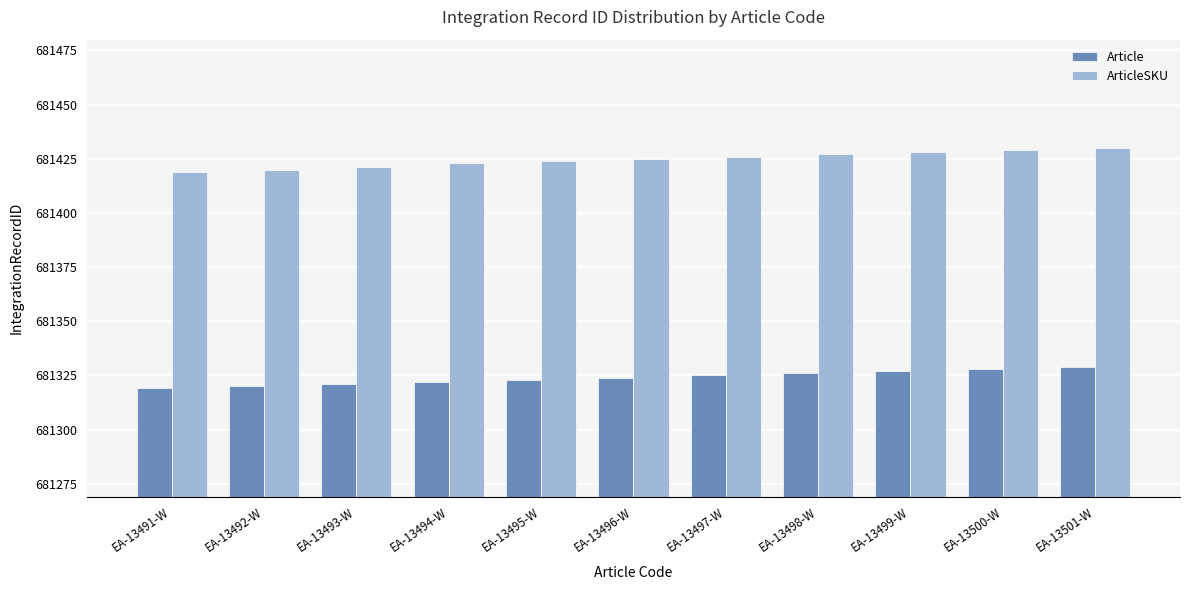

Reading left to right, what are all the values shown in this chart?

Article: EA-13491-W=681319	EA-13492-W=681320	EA-13493-W=681321	EA-13494-W=681322	EA-13495-W=681323	EA-13496-W=681324	EA-13497-W=681325	EA-13498-W=681326	EA-13499-W=681327	EA-13500-W=681328	EA-13501-W=681329
ArticleSKU: EA-13491-W=681419	EA-13492-W=681420	EA-13493-W=681421	EA-13494-W=681423	EA-13495-W=681424	EA-13496-W=681425	EA-13497-W=681426	EA-13498-W=681427	EA-13499-W=681428	EA-13500-W=681429	EA-13501-W=681430